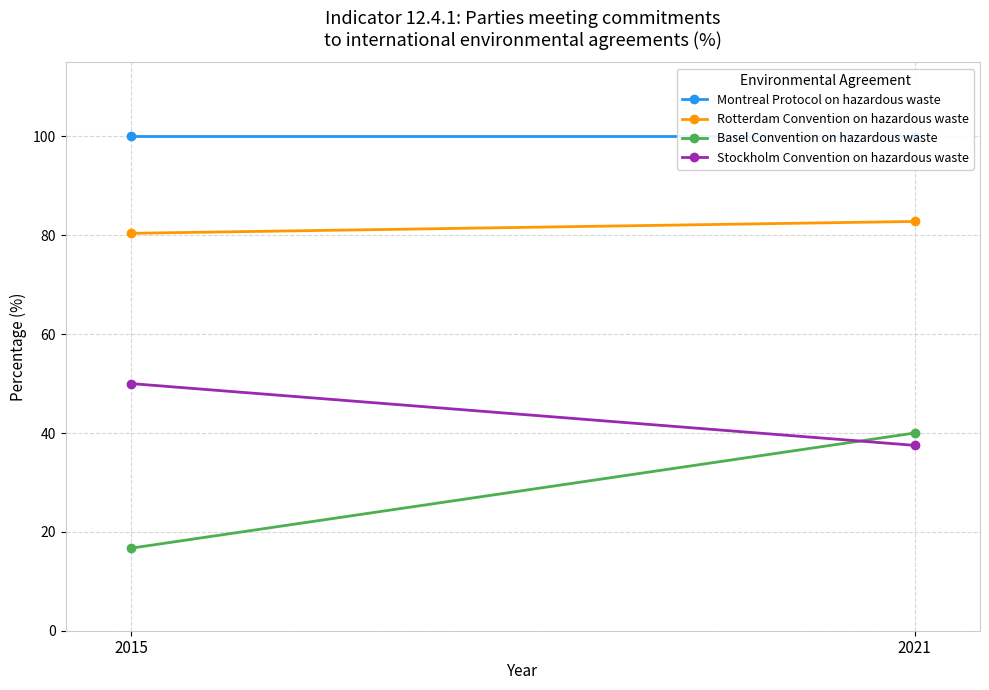

Is it true that Stockholm Convention on hazardous waste equals 76.9 at 2015?

False